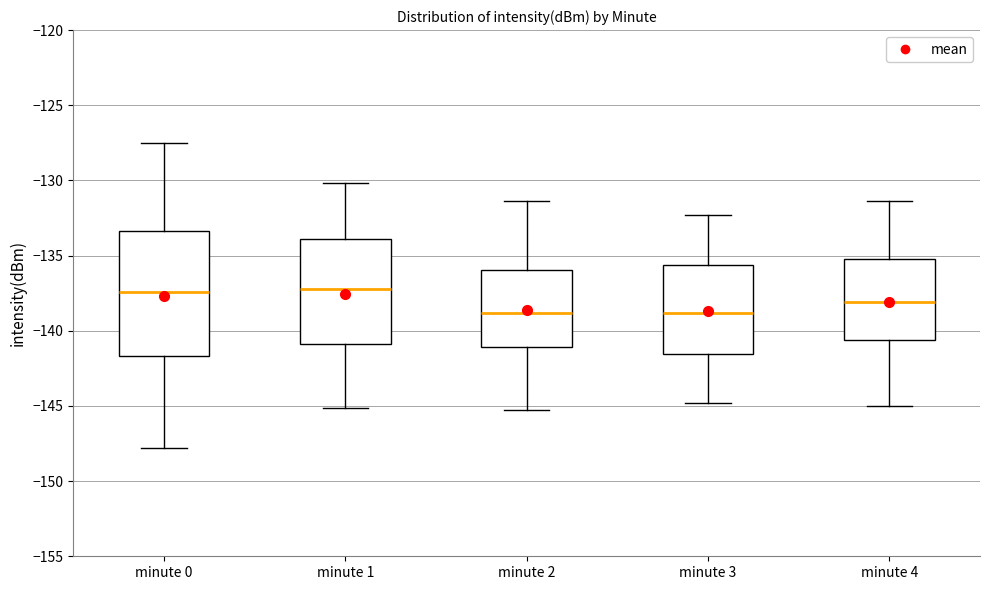

Reading left to right, read every box against the y-axis: the position of its median line, the range the box covers, and the ends of its whiskers. The values are not printed on the chart, so give them approximately, as read against the axis.

minute 0: median -137.5, box -141.5 to -133.5, whiskers -148.0 to -127.5
minute 1: median -137.0, box -141.0 to -134.0, whiskers -145.0 to -130.0
minute 2: median -139.0, box -141.0 to -136.0, whiskers -145.5 to -131.5
minute 3: median -139.0, box -141.5 to -135.5, whiskers -145.0 to -132.5
minute 4: median -138.0, box -140.5 to -135.0, whiskers -145.0 to -131.5